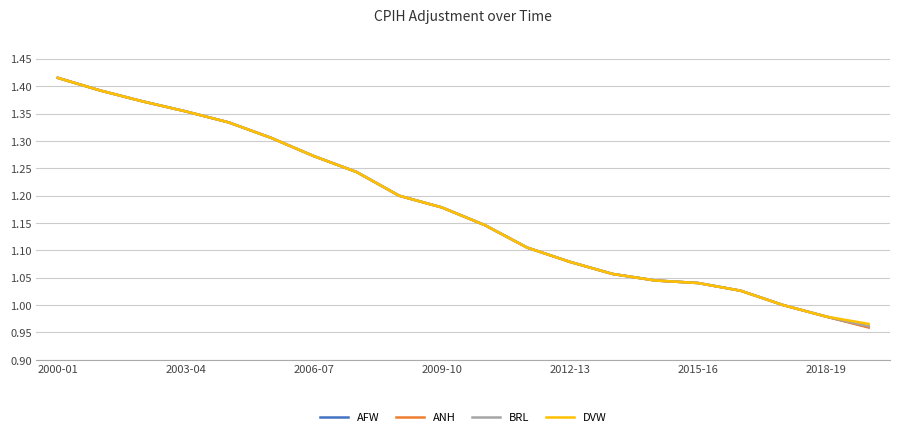

How many lines are shown in the chart?

4